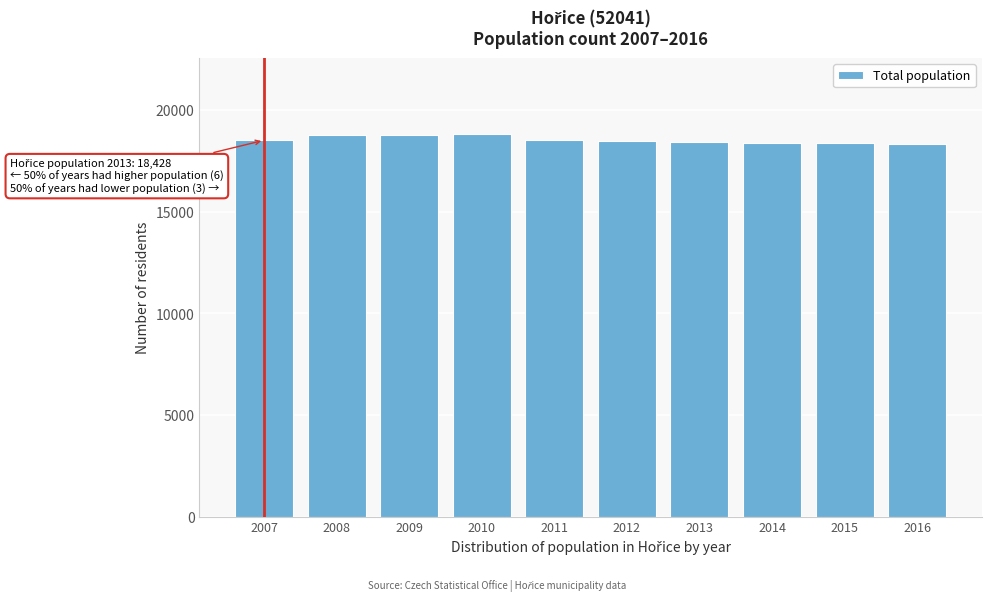

What is the sum of the values at 2016 and 2014?

36707